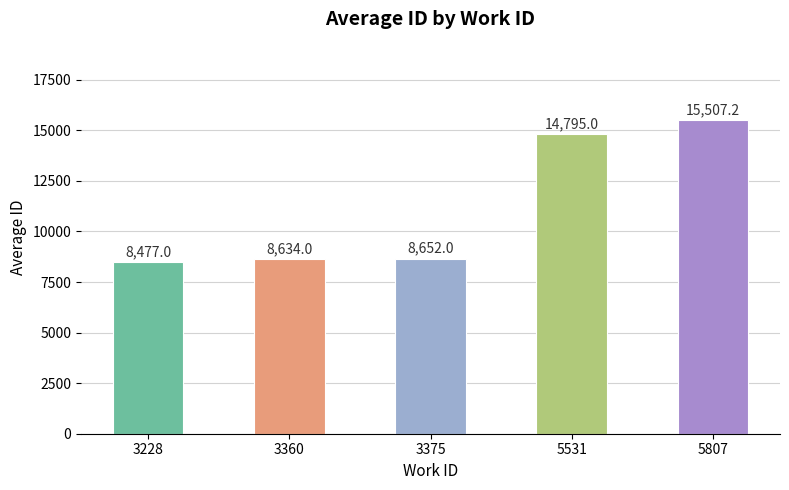

At which category does the chart reach its minimum across all series?

3228